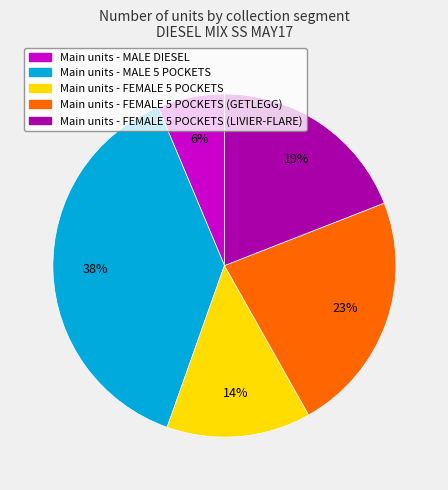

Does any single category account for the majority?

No